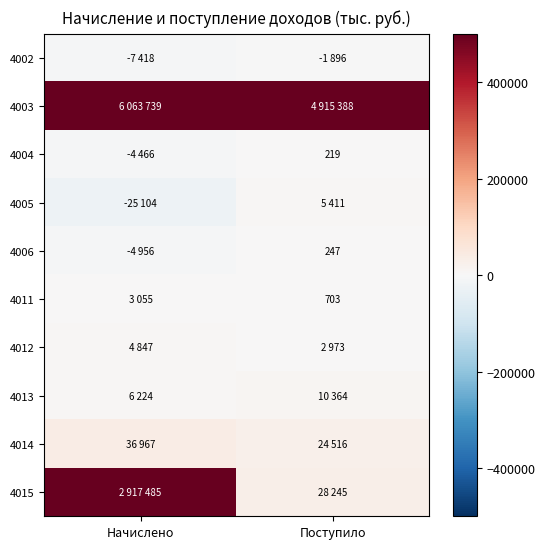

Which has a higher value, Поступило or Начислено?

Поступило